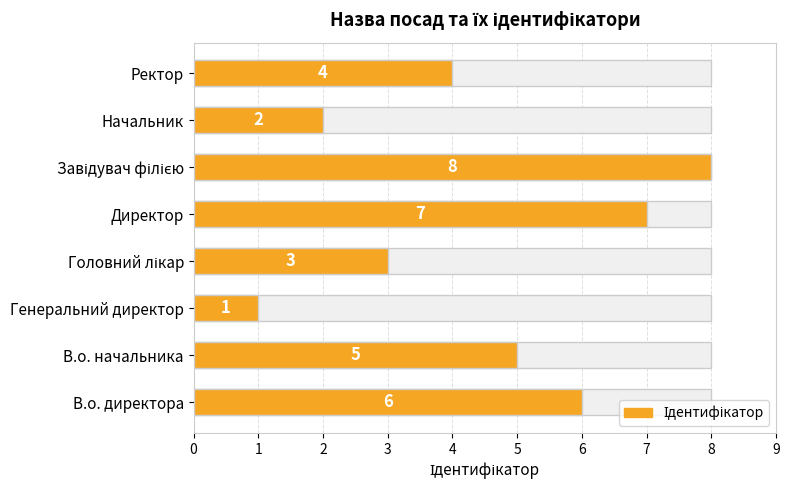

True or false: the data shows 5 at В.о. начальника.

True